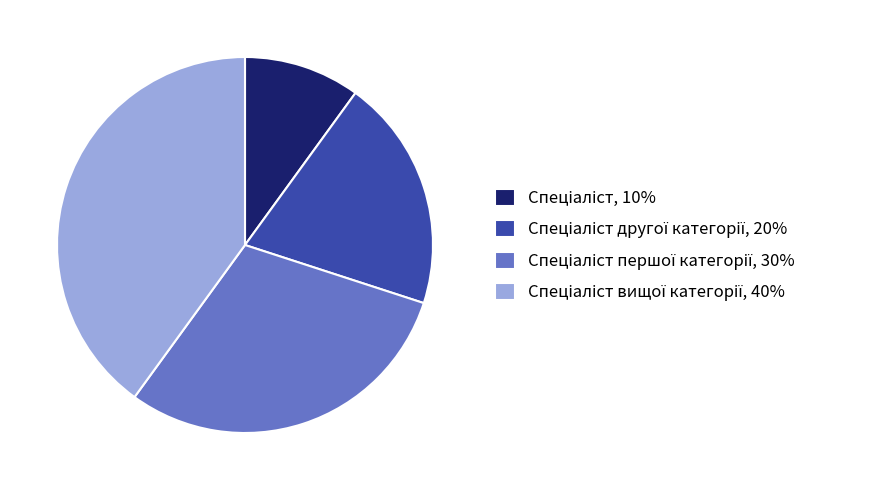

Does any single category account for the majority?

No